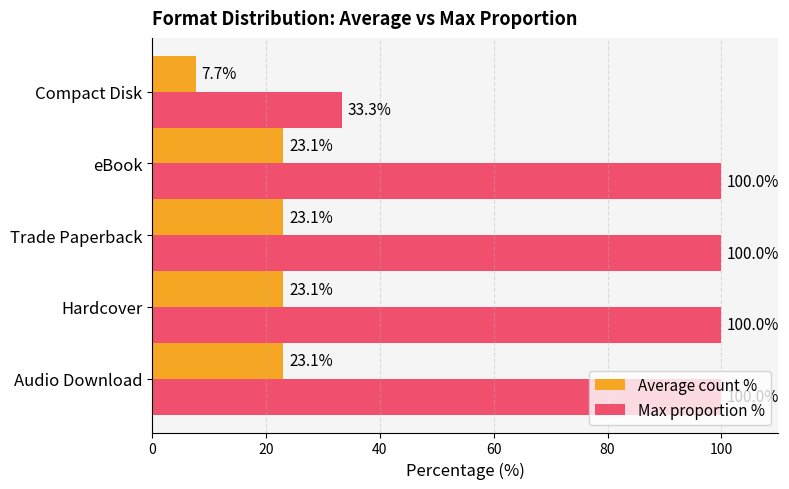

The Average count % series shows 23.1 at Audio Download. True or false?

True